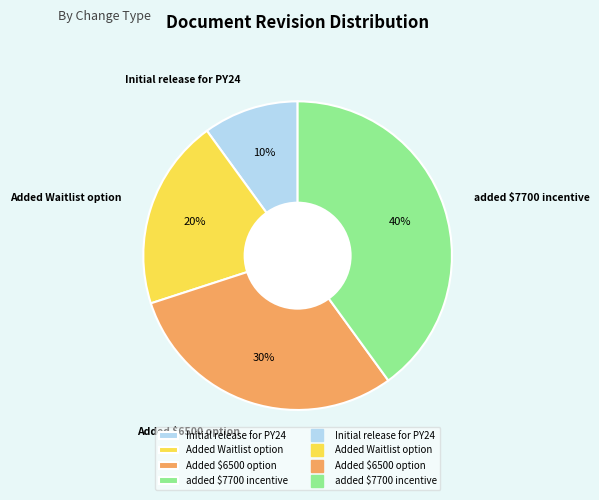

Which has a higher value, Added Waitlist option or Initial release for PY24?

Added Waitlist option